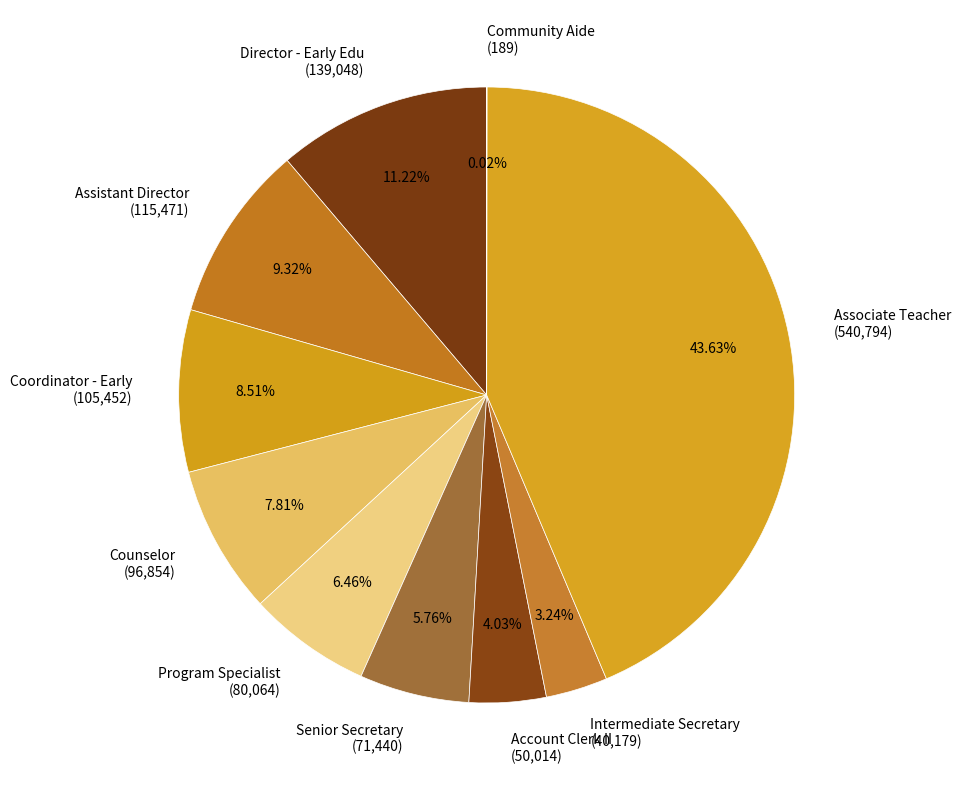

Is the sum of Intermediate Secretary (40,179) and Account Clerk II (50,014) greater than half?

No